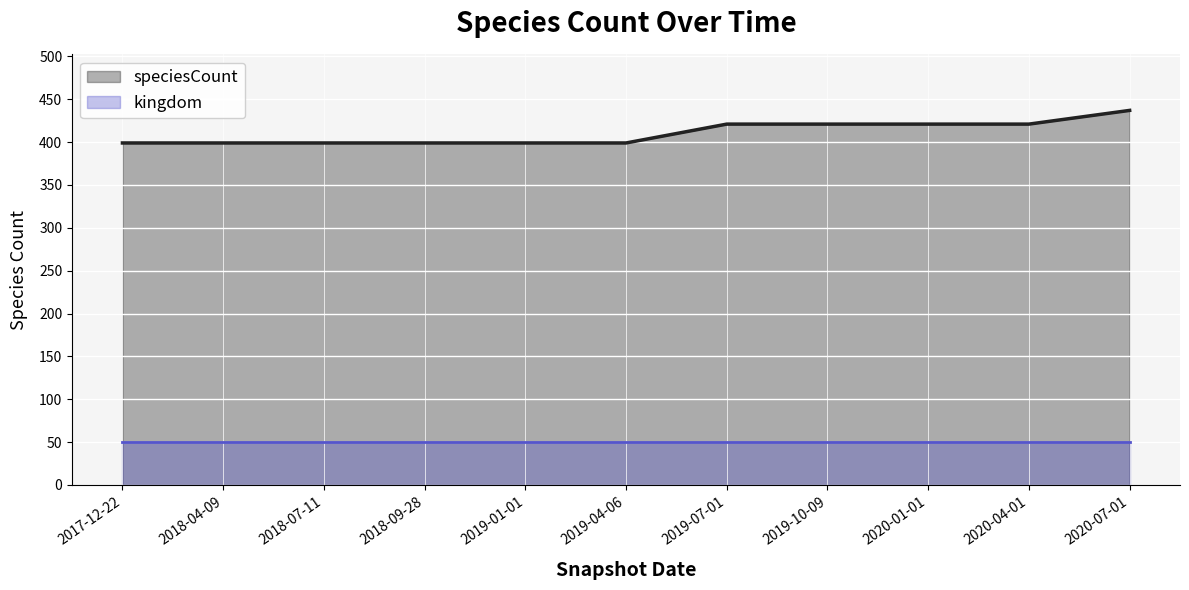

Is it true that speciesCount equals 399 at 2017-12-22?

True